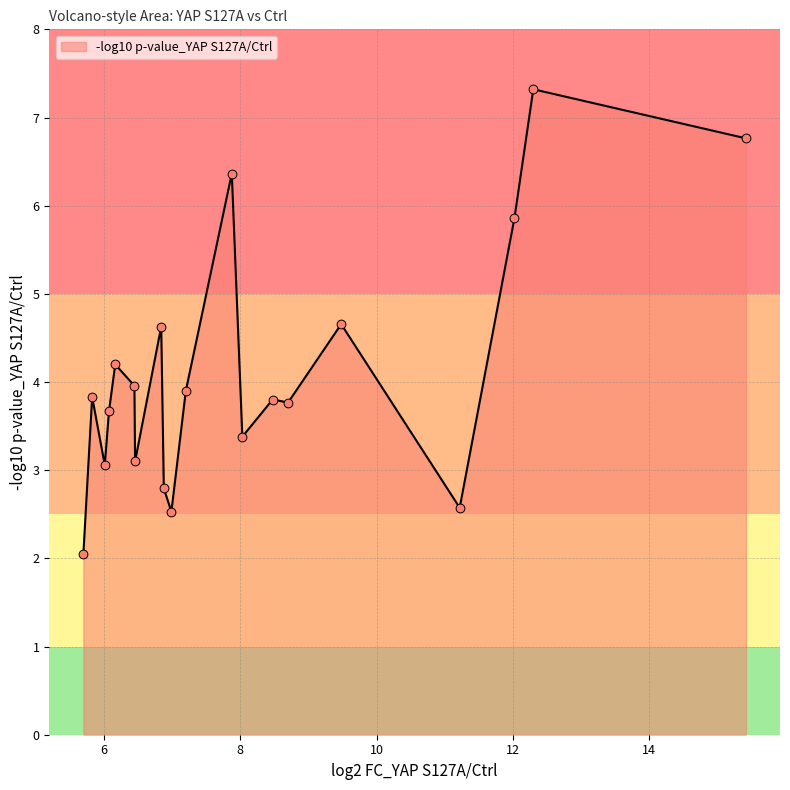

What is the difference between the maximum and minimum values?

5.3